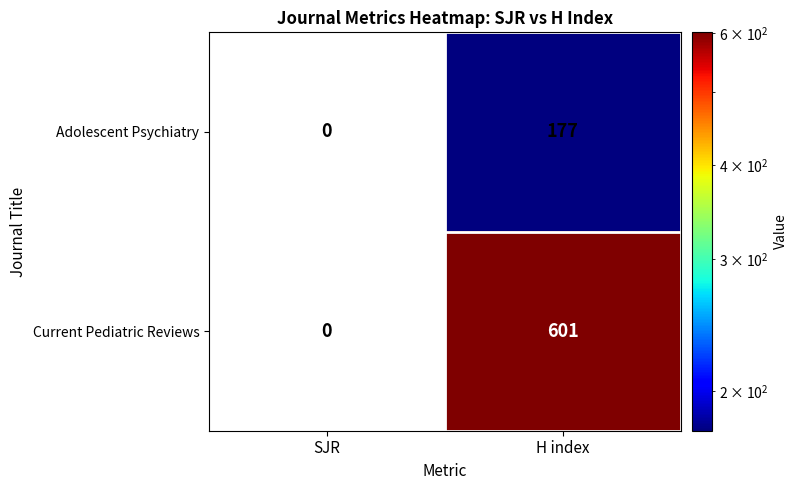

Reading left to right, extract all data points from this chart.

Adolescent Psychiatry: 0	177
Current Pediatric Reviews: 0	601